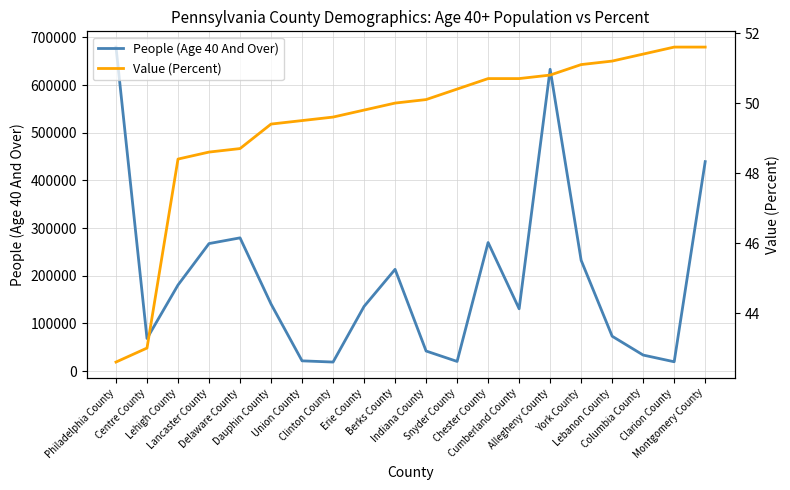

At which category is the sum across all series the highest?

Philadelphia County